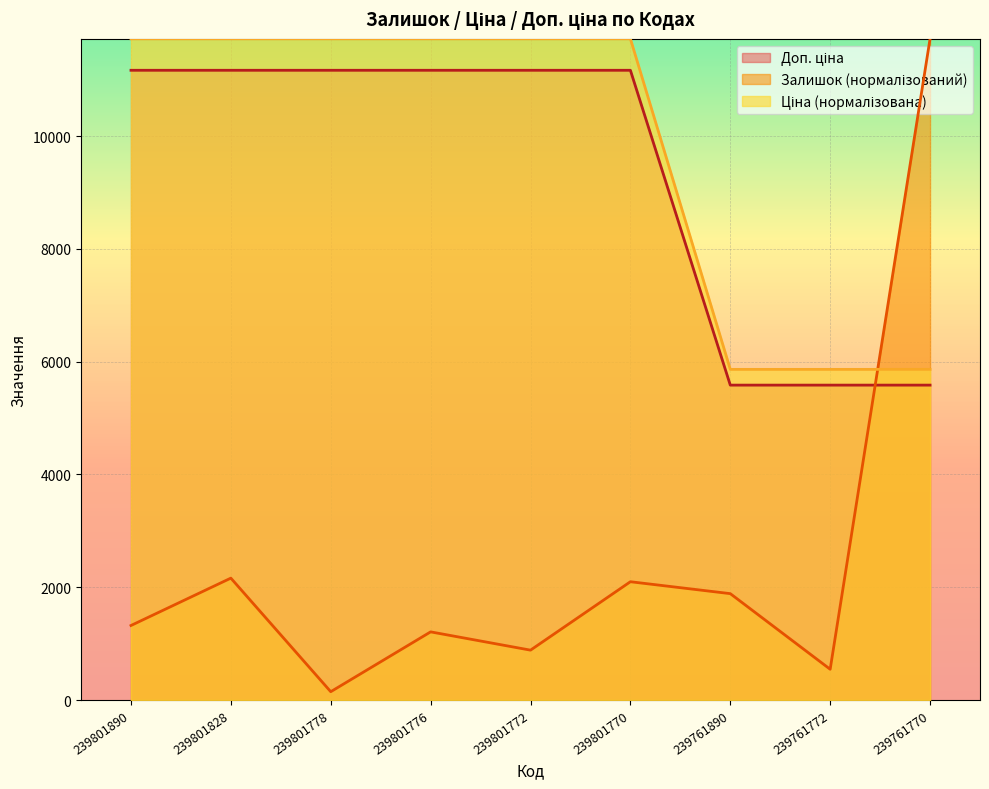

List the labels in order of Ціна value, largest first.

239801890, 239801828, 239801778, 239801776, 239801772, 239801770, 239761890, 239761772, 239761770